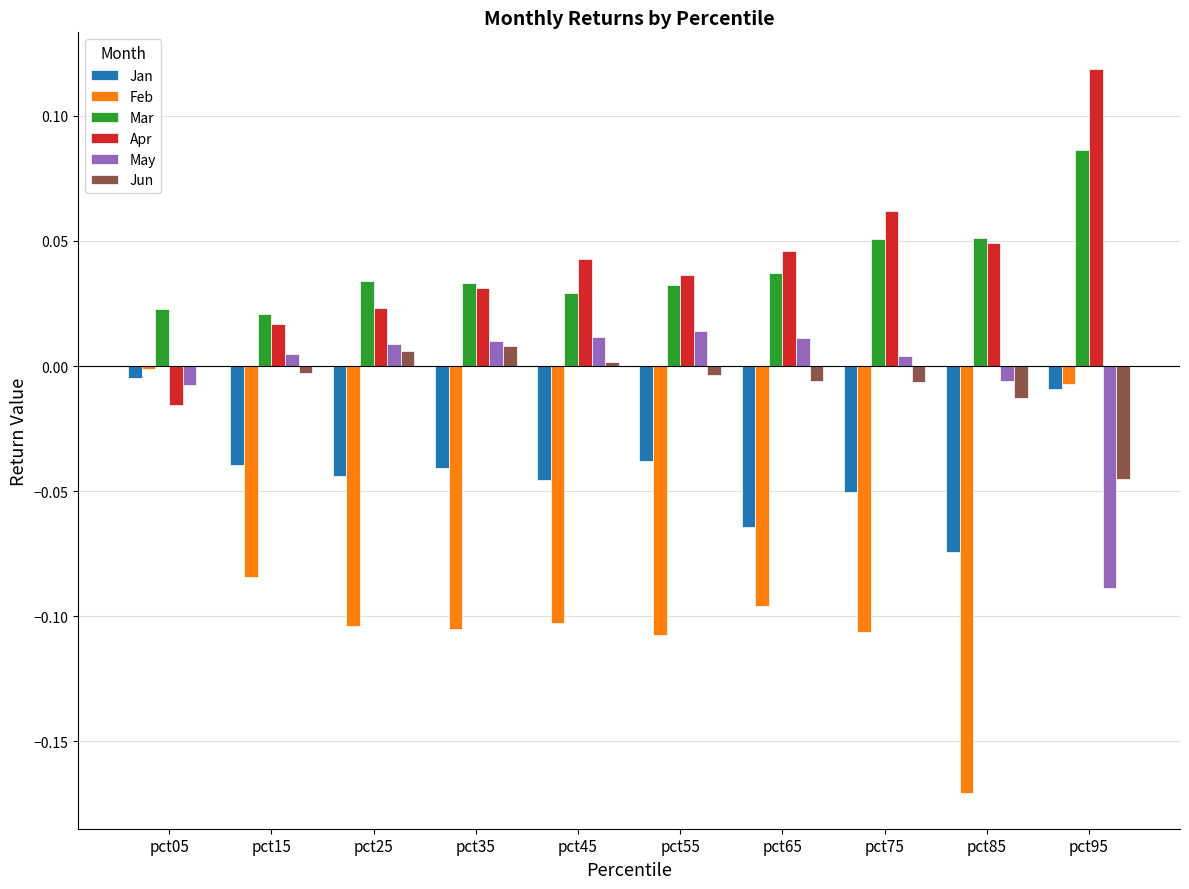

True or false: Jan has a value of -0.0 at pct25.

True